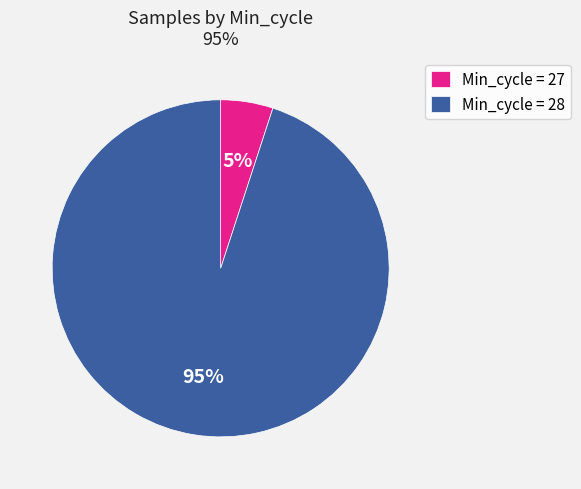

Is it true that Min_cycle = 28 is 95% of the pie?

True